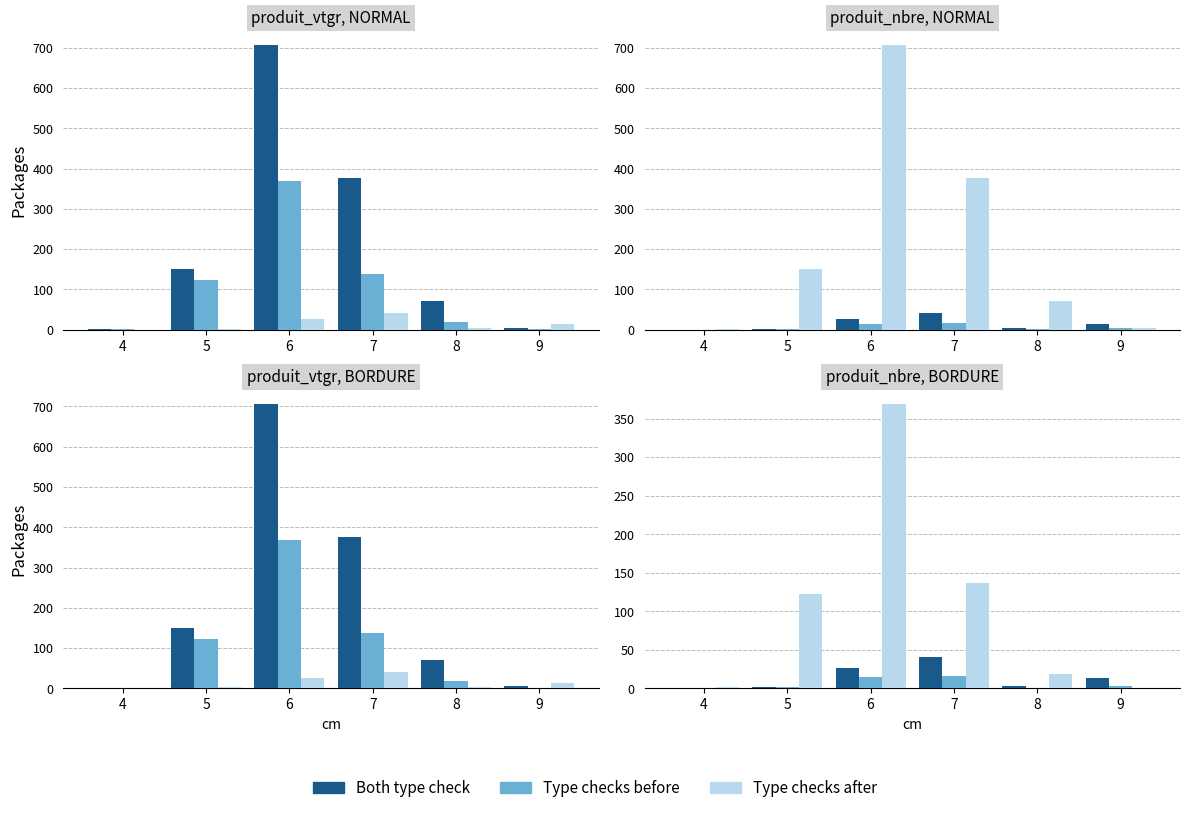

What is the sum of all Type checks before values?

37.0